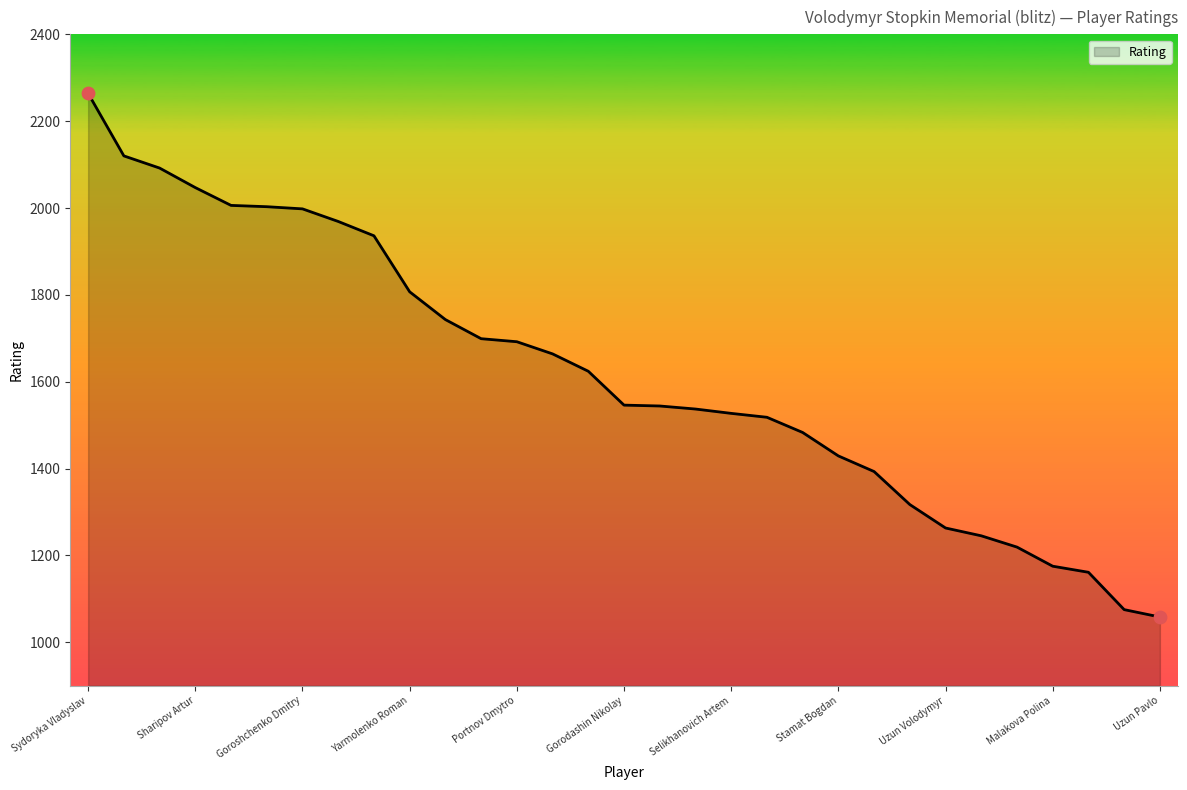

What is the smallest value displayed?

1058